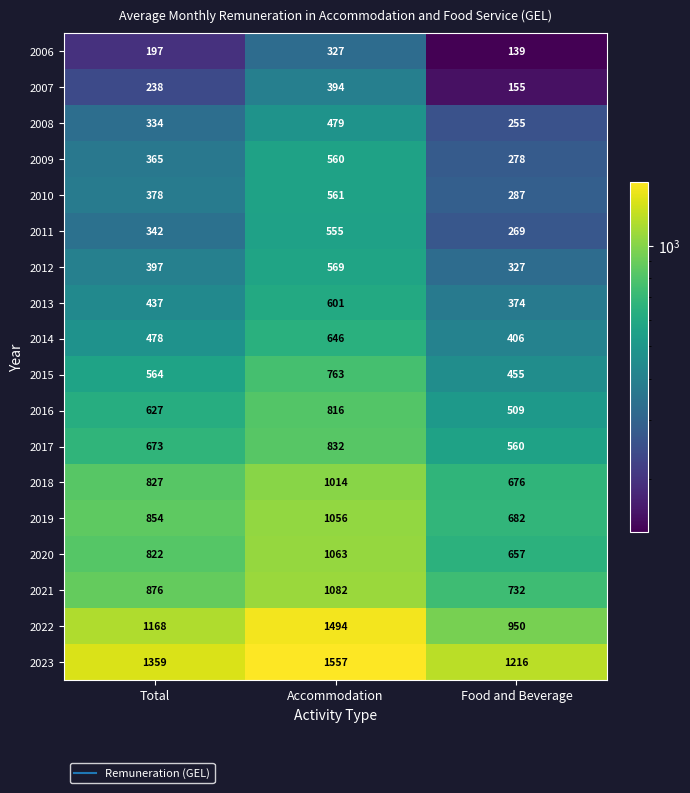

The value of 2007 at Food and Beverage is 155. True or false?

True